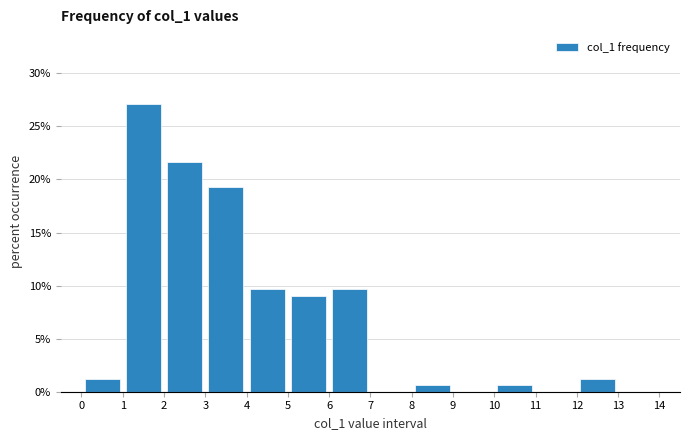

How tall is the bar that spans 8 to 9 on the x-axis? The values are not printed on the chart, so give them approximately, as read against the axis.

0.5